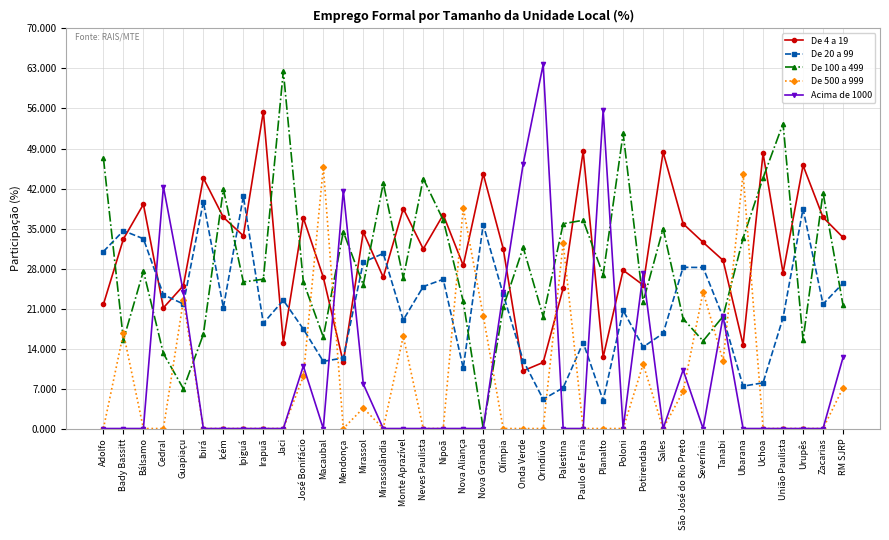

Where do De 500 a 999 and De 100 a 499 first cross each other?

Adolfo and Bady Bassitt